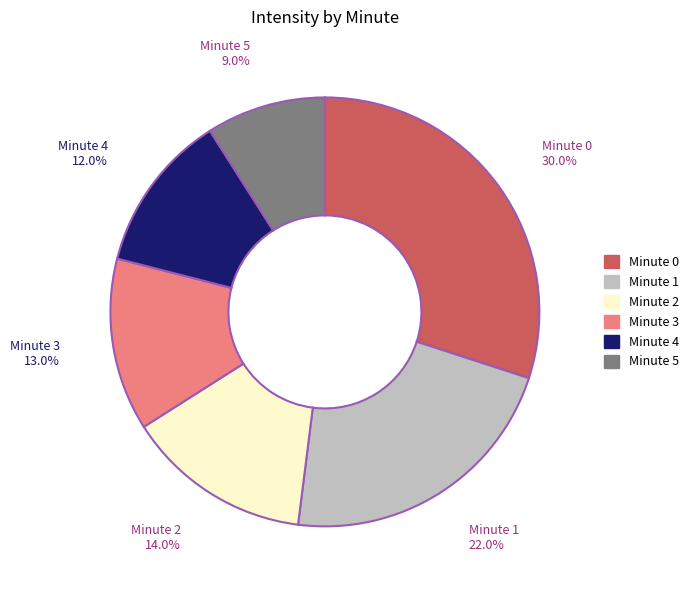

What percentage is NOT represented by Minute 1?

78.0%